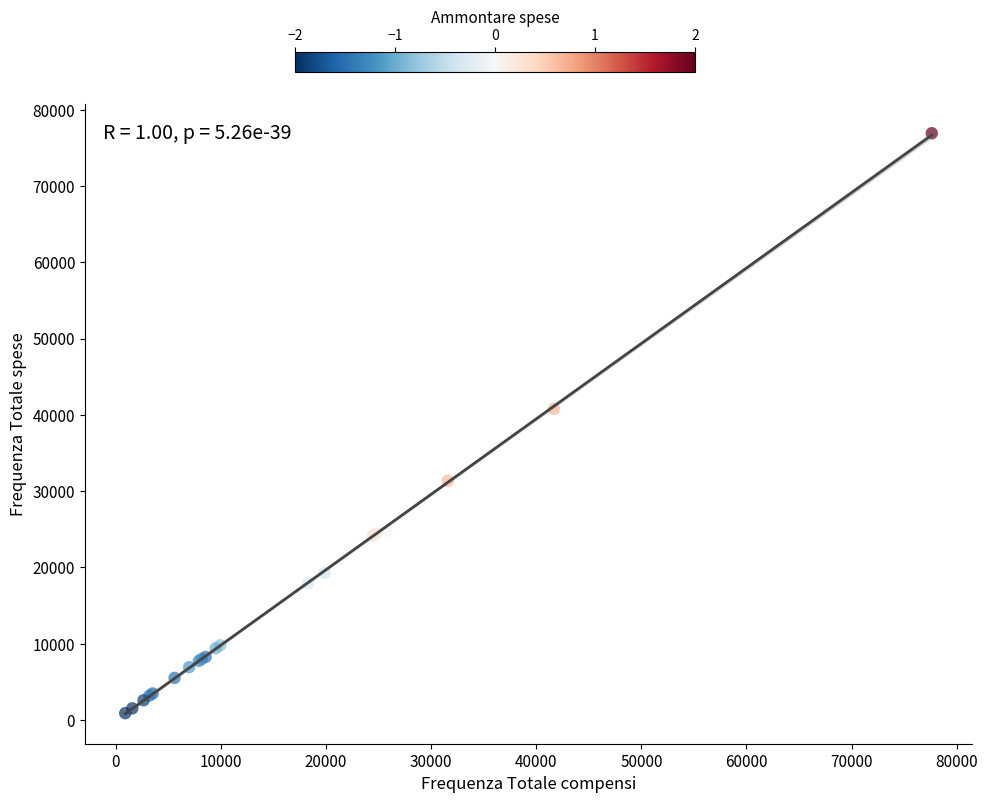

What Y value in the scatter plot is closest to 38908?

40802